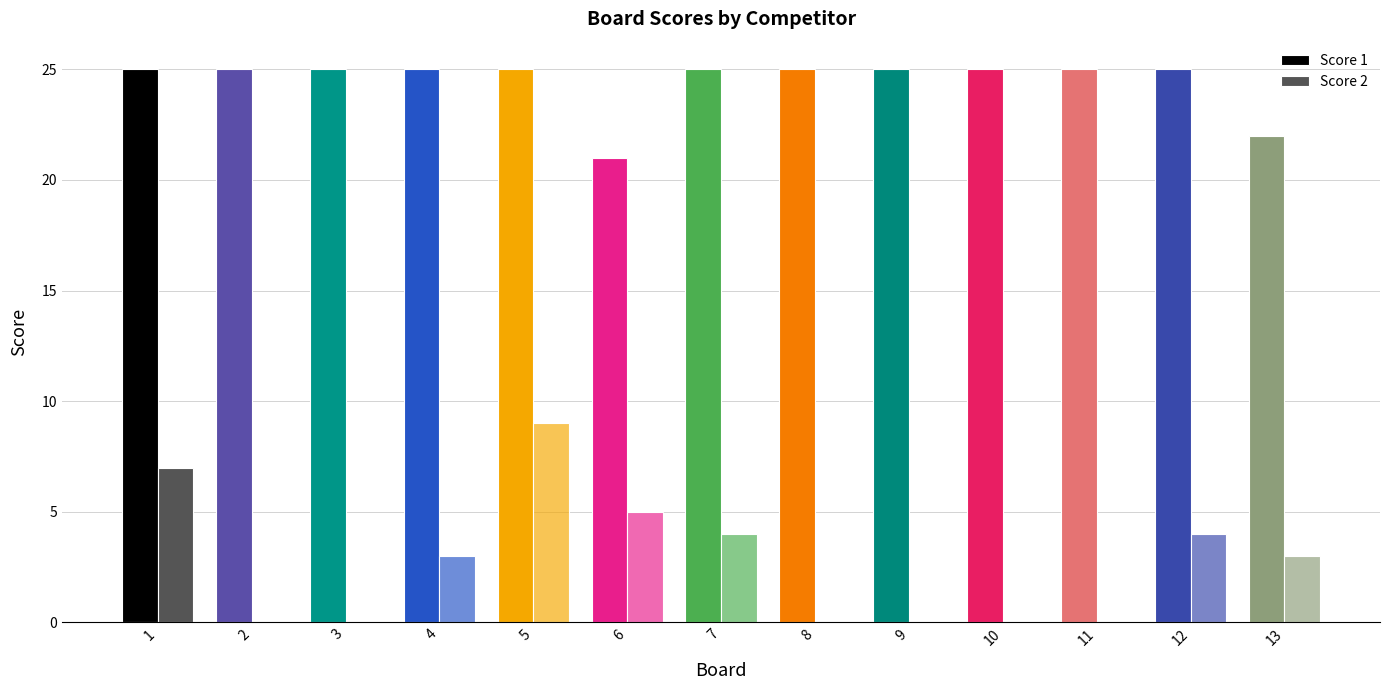

At which category is the sum across all series the highest?

5